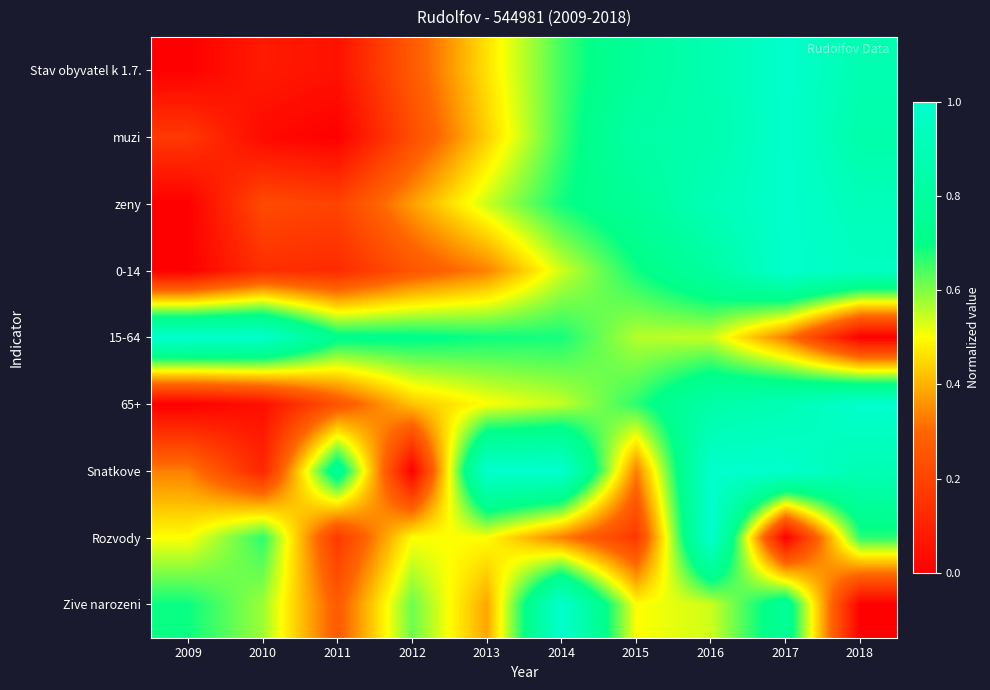

Which series has the largest range (max minus min)?

Stav obyvatel k 1.7.